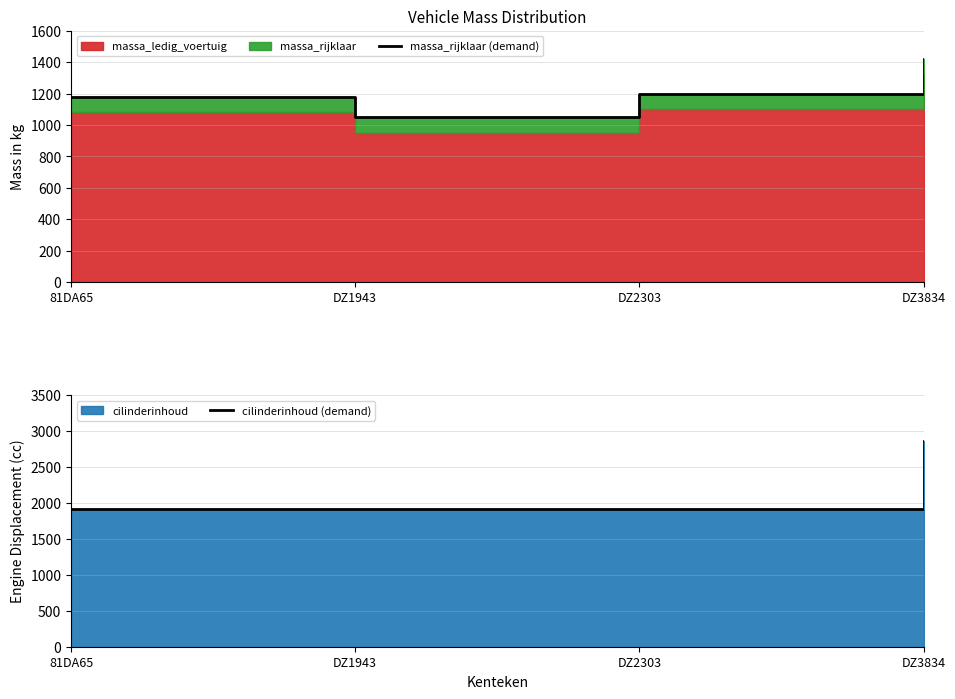

True or false: massa_rijklaar (demand) and cilinderinhoud (demand) cross at least once.

False